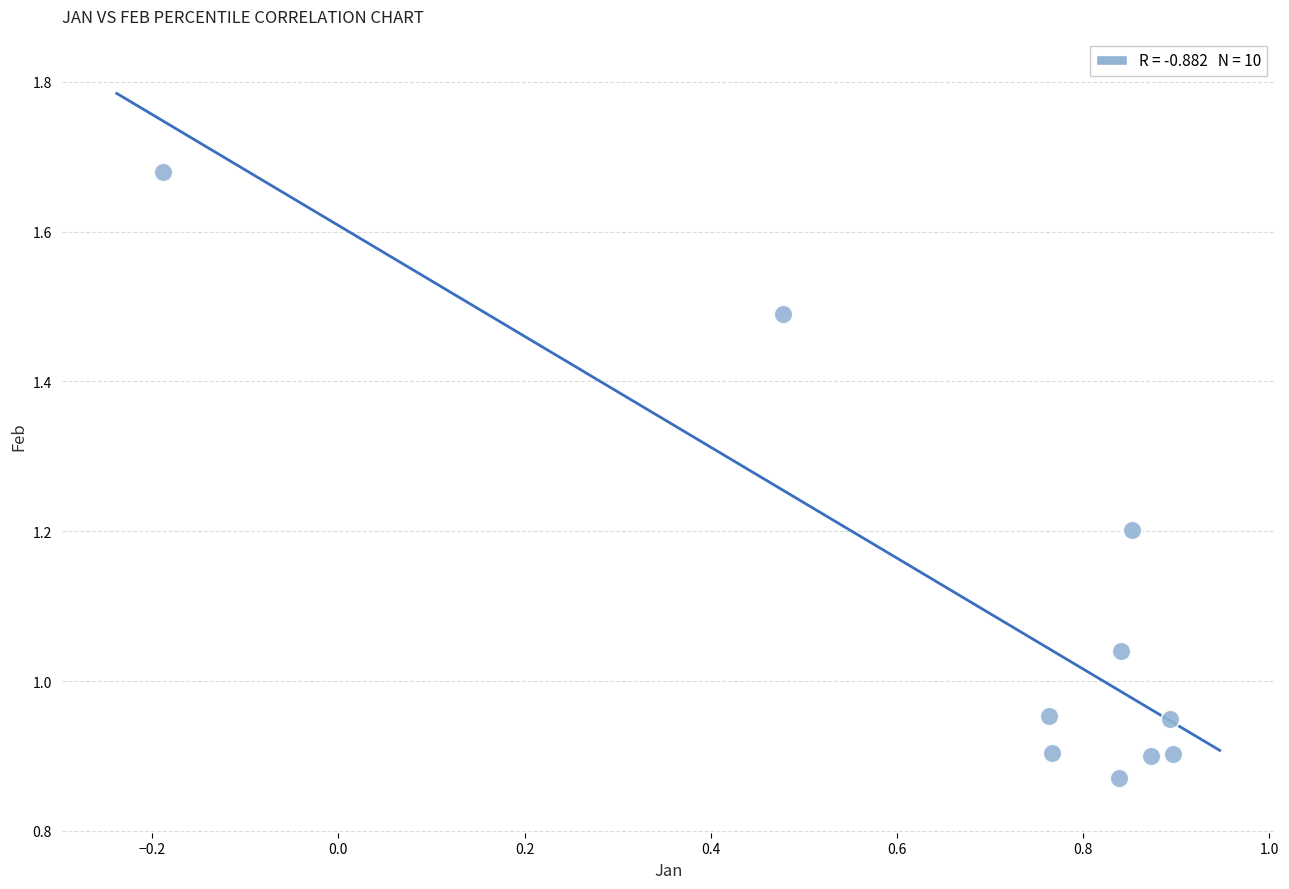

What is the range of X values (max minus min)?

1.1